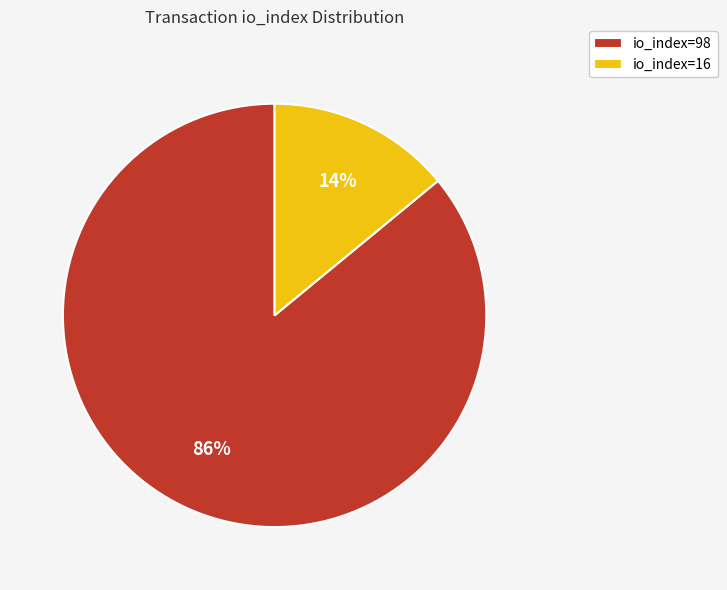

Which has a higher value, io_index=98 or io_index=16?

io_index=98